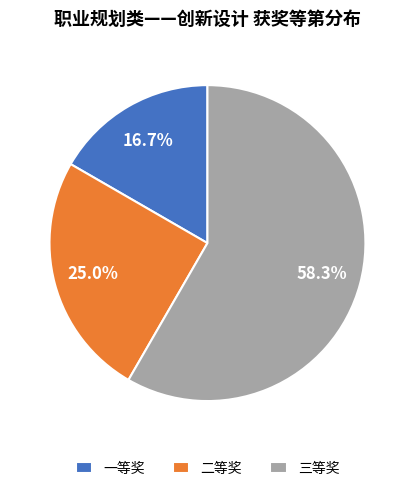

Does any single category account for the majority?

Yes